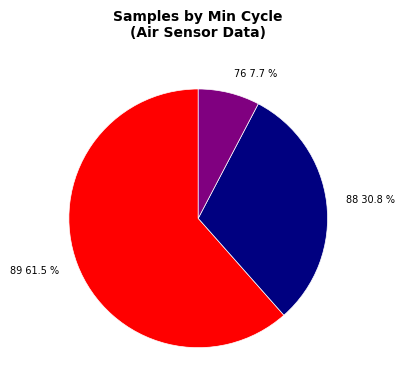

Which category has the biggest portion of the pie?

89